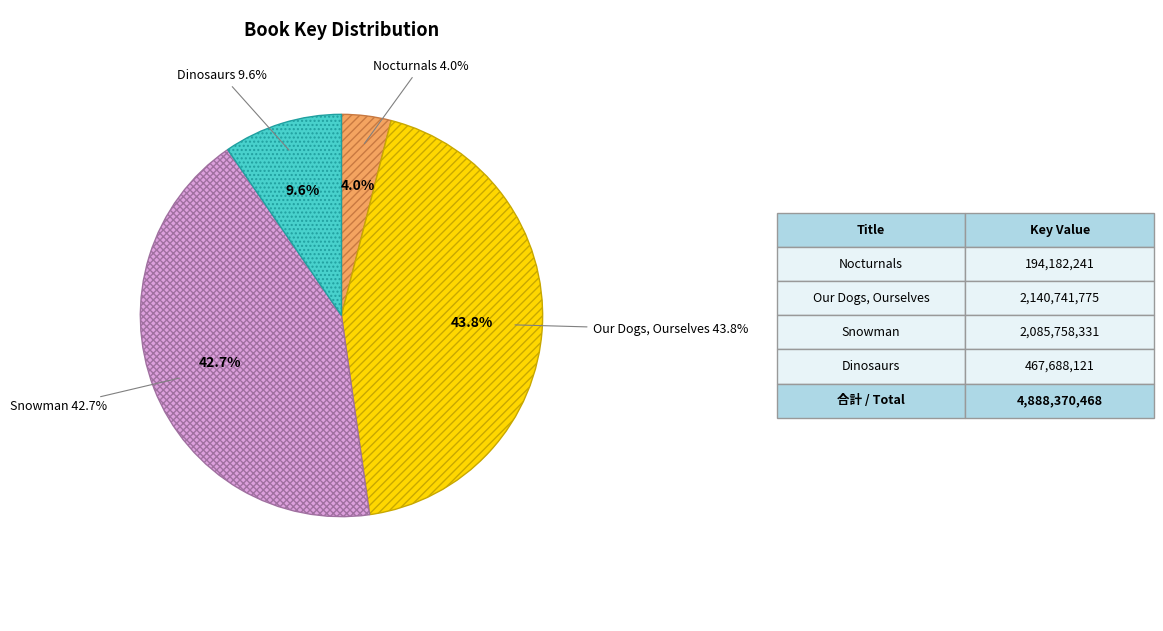

To the nearest percent, what is the combined percentage of Snowman (2085758331) and Dinosaurs (467688121)?

52%